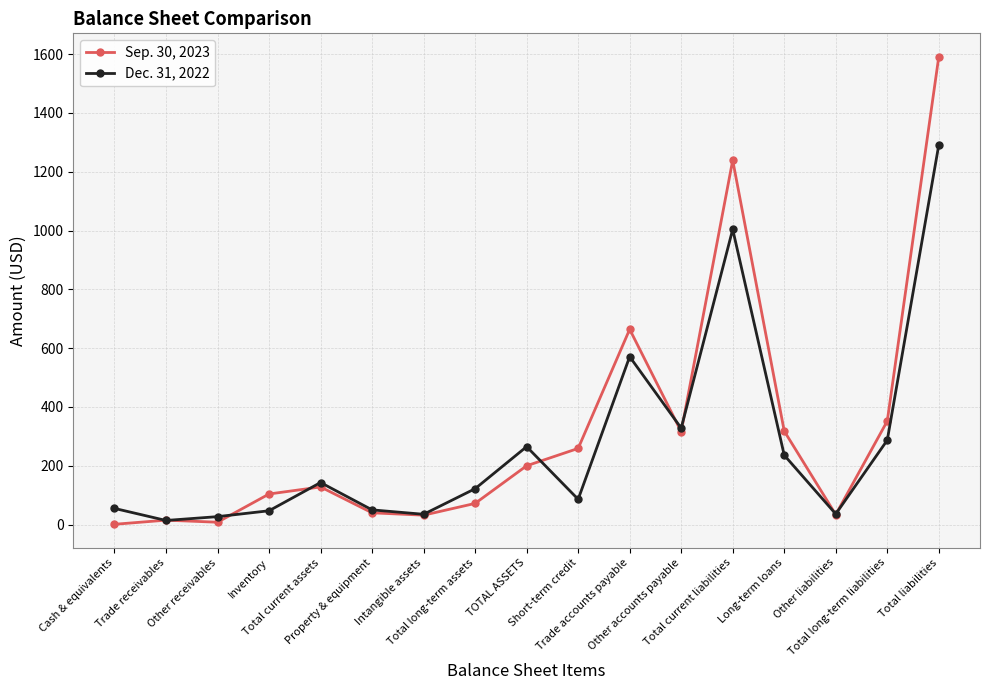

The Dec. 31, 2022 series shows 471 at Other accounts payable. True or false?

False